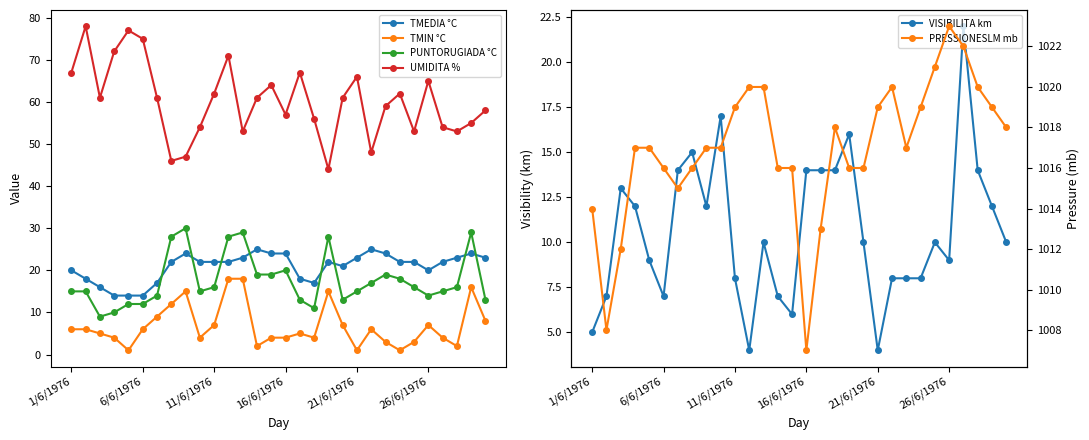

At which category is the sum across all series the highest?

11